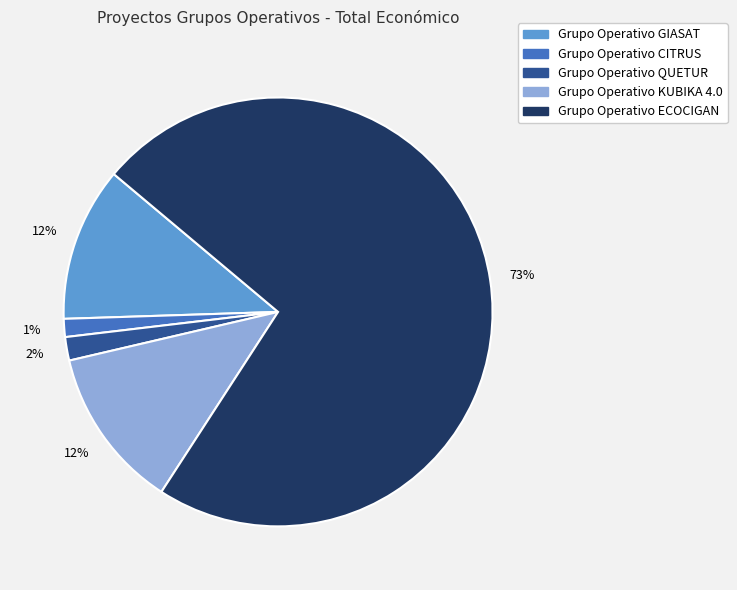

Does any single category account for the majority?

Yes